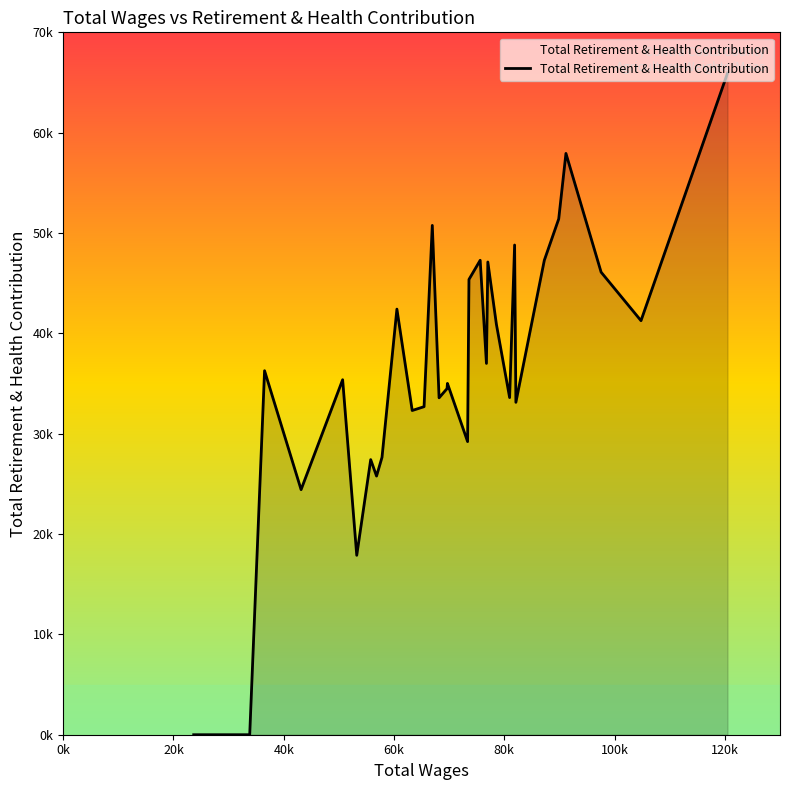

Reading left to right, what are all the values shown in this chart?

0	0	0	0	0	0	0	0	0	0	0	36277	24426	35379	17881	27417	25779	27646	42417	32312	32693	50759	33575	34493	35012	29212	45372	47282	37005	47113	40913	33598	48804	33126	47282	51406	57933	46099	41264	65934